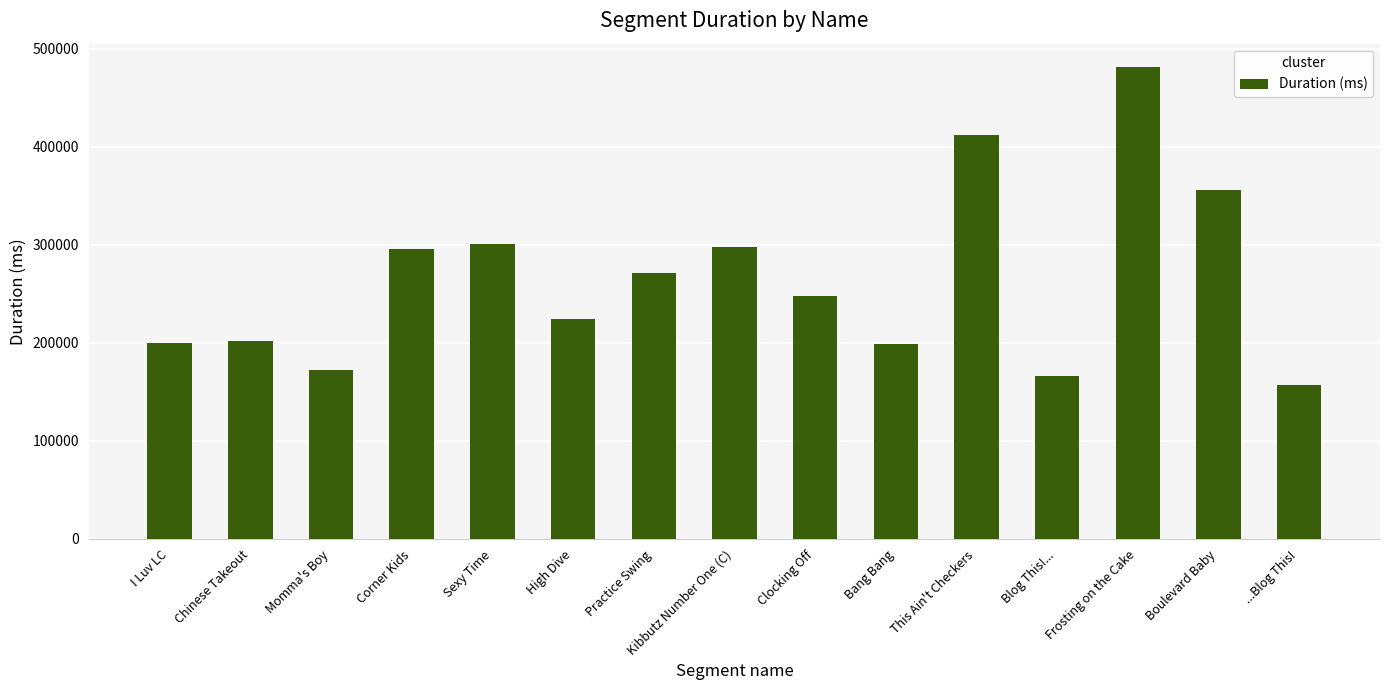

Does the chart contain any negative values?

No